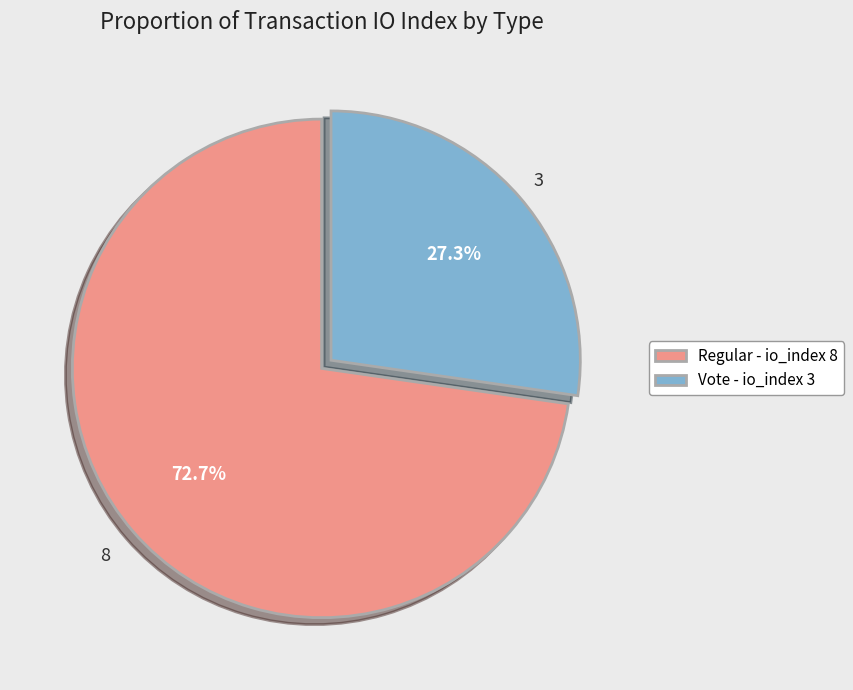

What is the smallest slice in the pie chart?

Vote - io_index 3